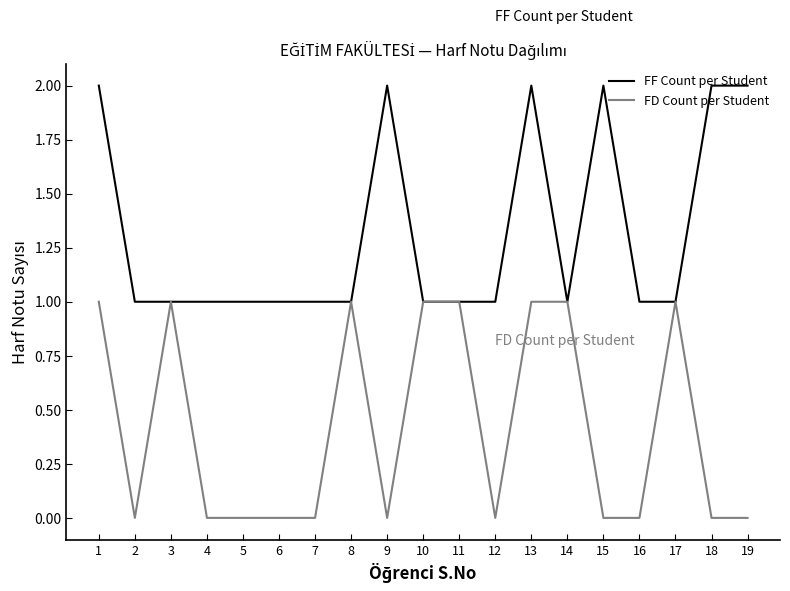

What is the maximum value shown in the chart?

2